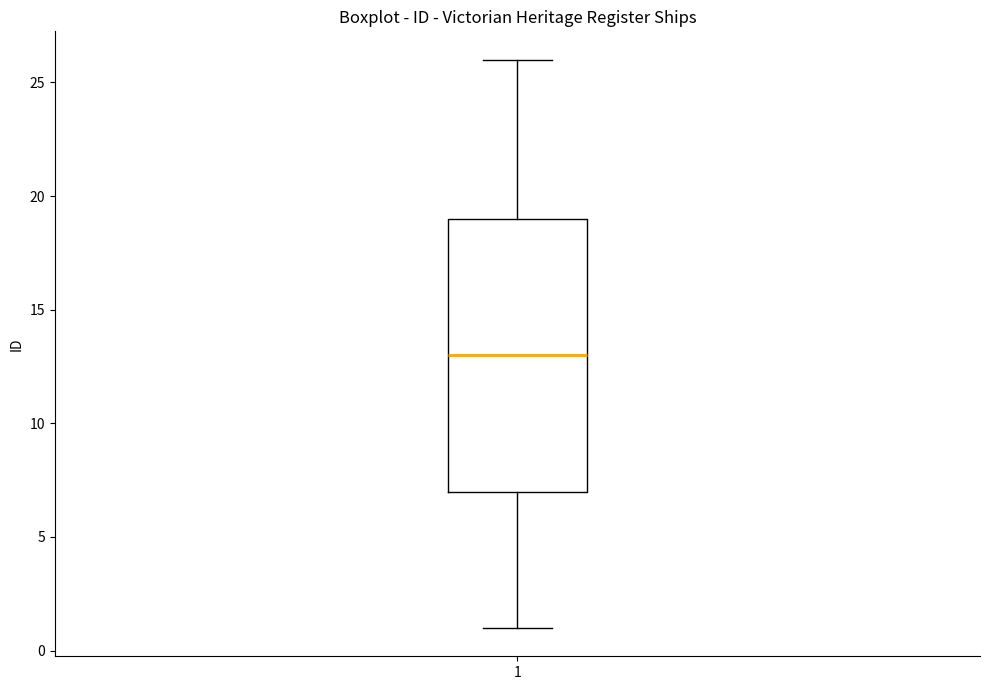

Where is the upper edge of the box at x = 1 on the y-axis? The values are not printed on the chart, so give them approximately, as read against the axis.

19